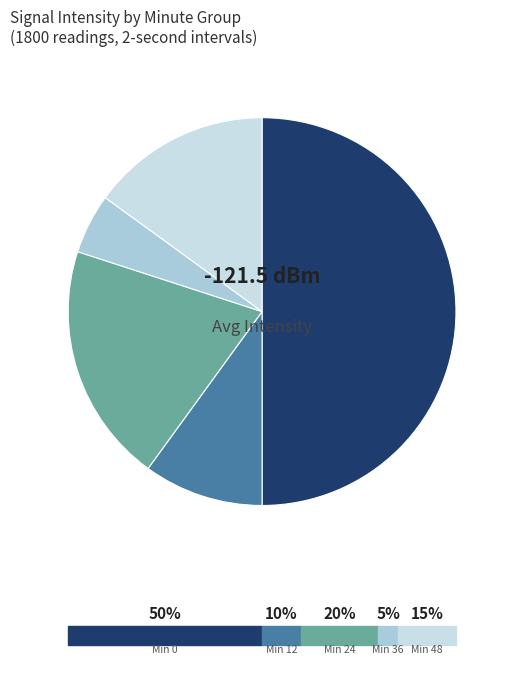

How many segments does this pie chart have?

5